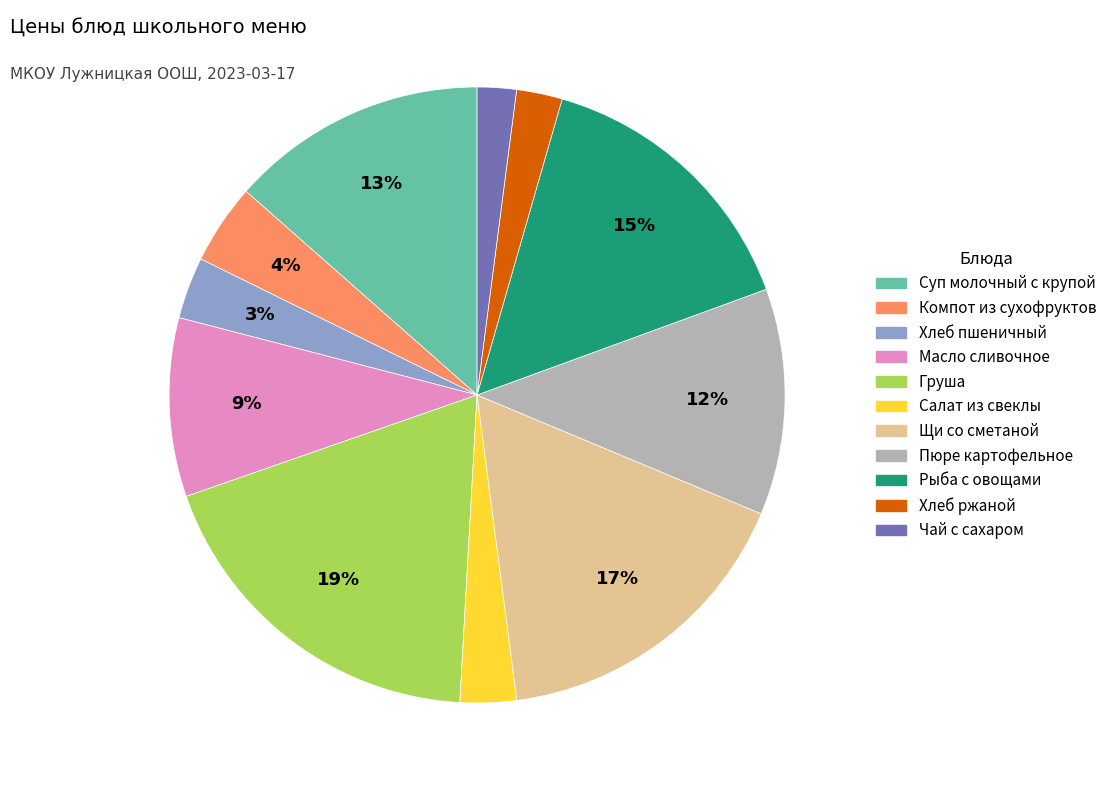

Is the sum of Груша and Компот из сухофруктов greater than half?

No